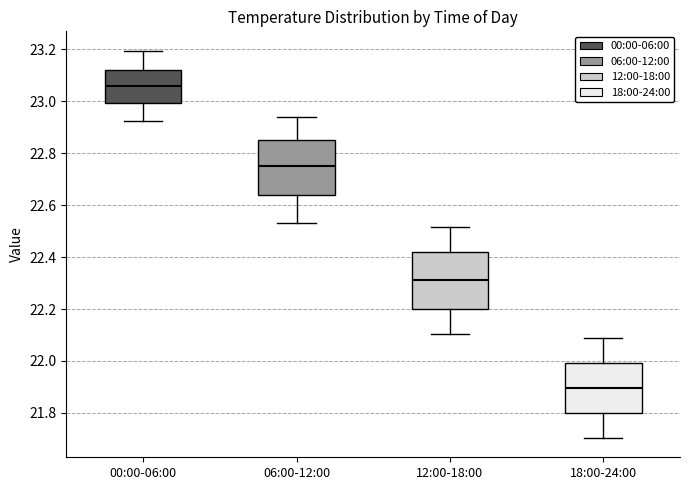

Where does the upper whisker of the box for 00:00-06:00 end on the y-axis? The values are not printed on the chart, so give them approximately, as read against the axis.

23.20